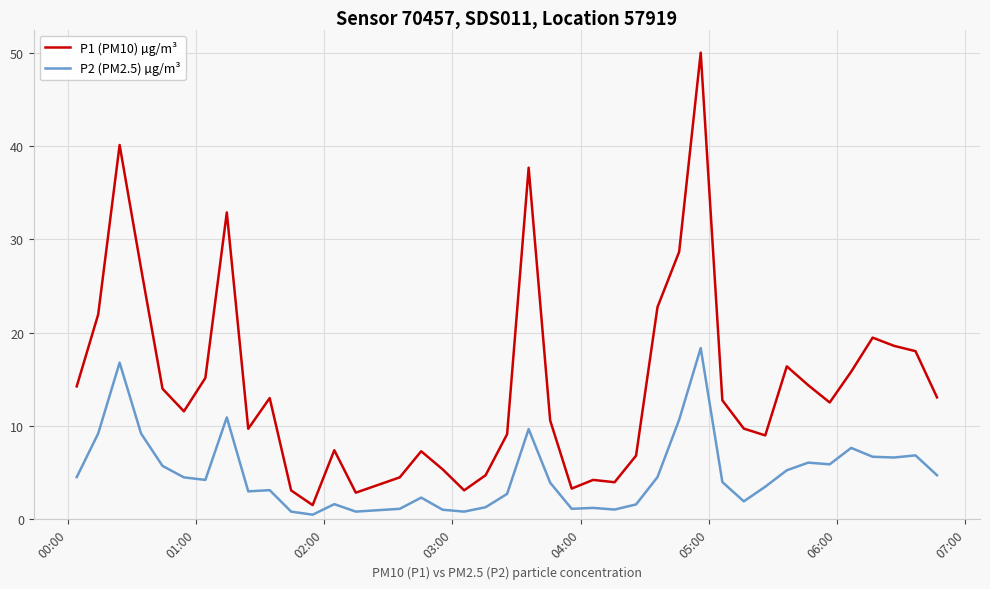

What is the difference between the maximum and minimum values in the P1 (PM10) µg/m³ series?

48.5